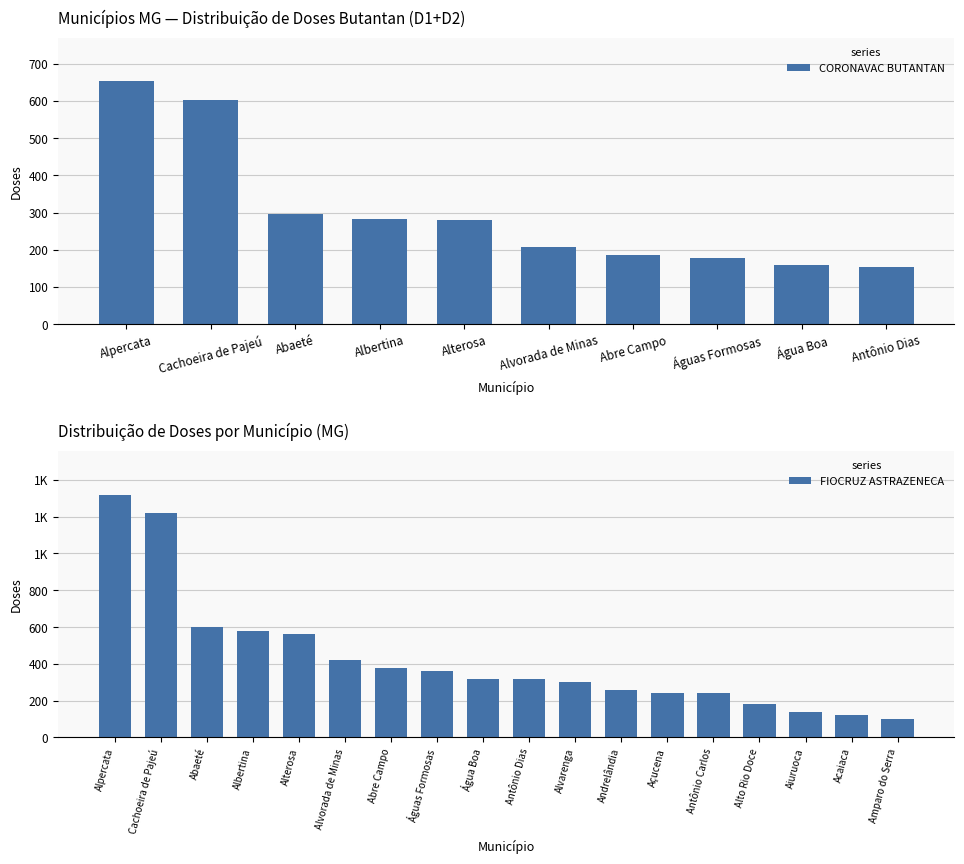

Does the chart contain stacked bars?

No